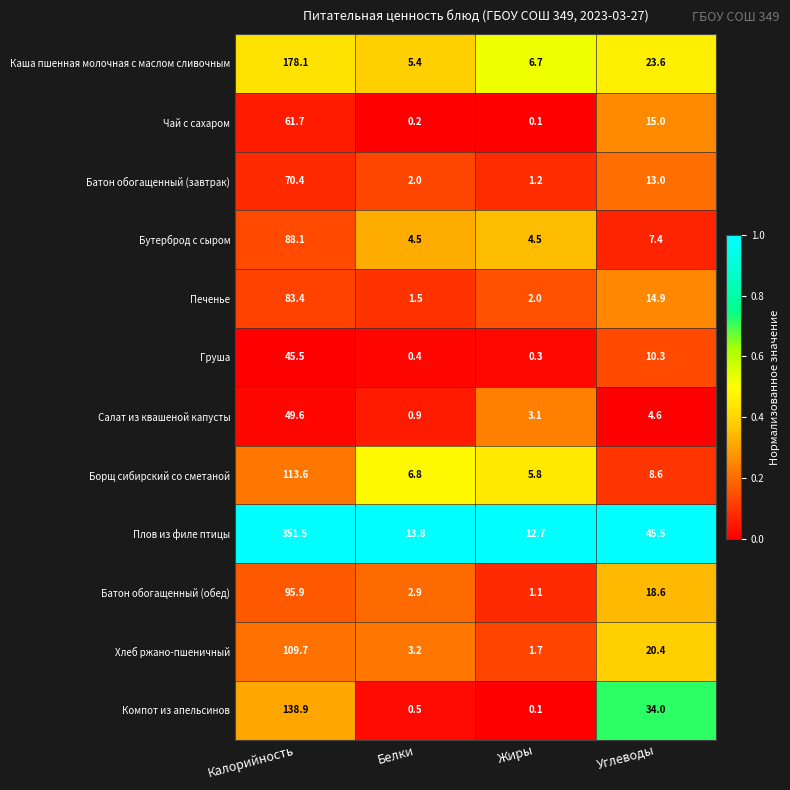

At how many categories does at least one series exceed 0?

4